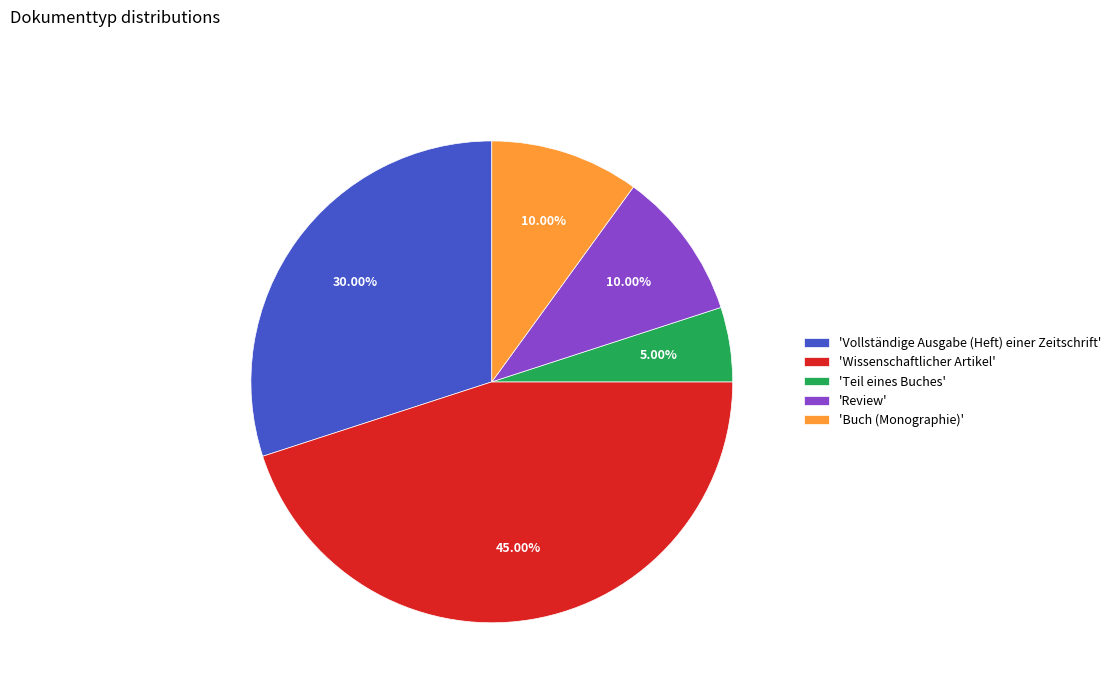

To the nearest percent, what is the average slice percentage?

20%